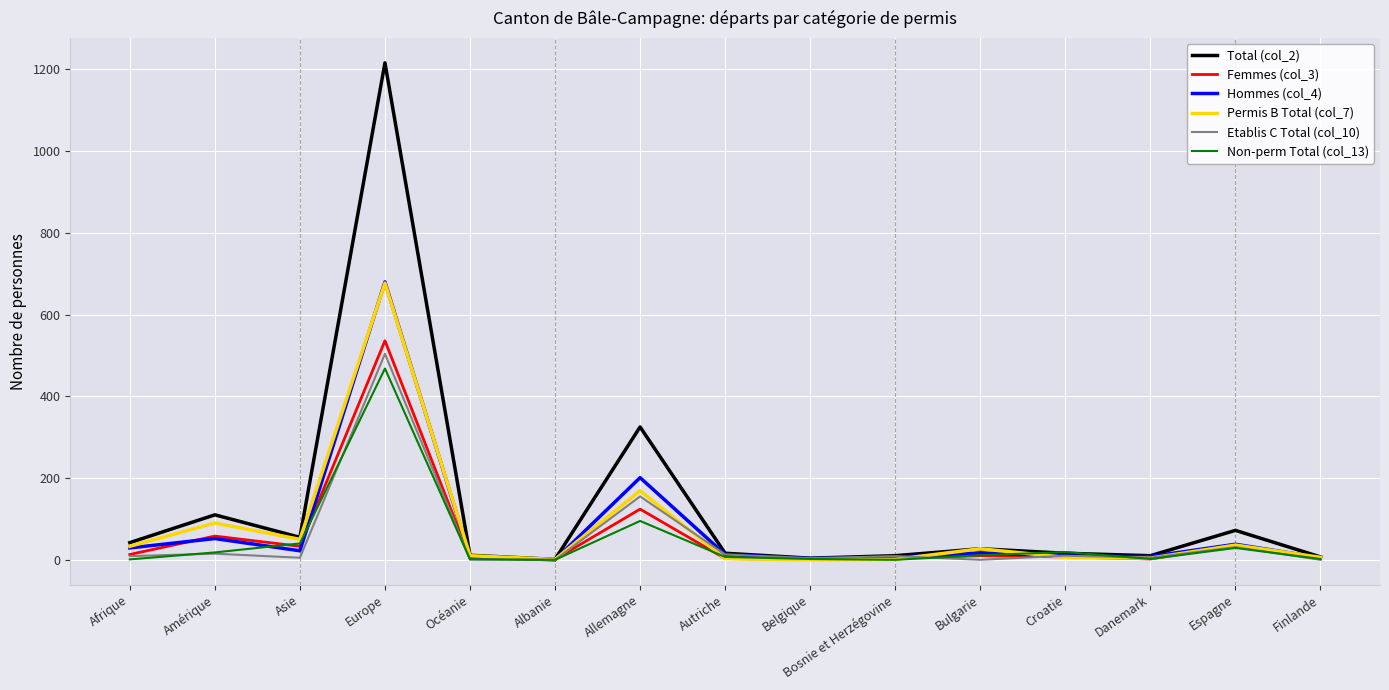

What is the sum of the Femmes (col_3) values at Albanie and Espagne?

35